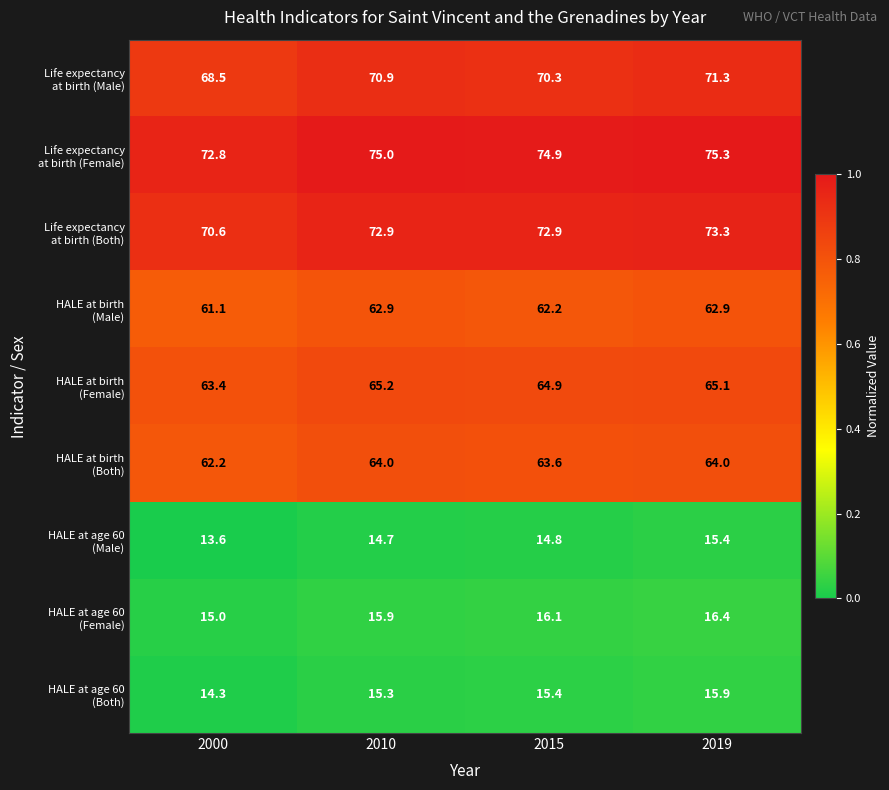

What is the greatest value displayed?

75.3